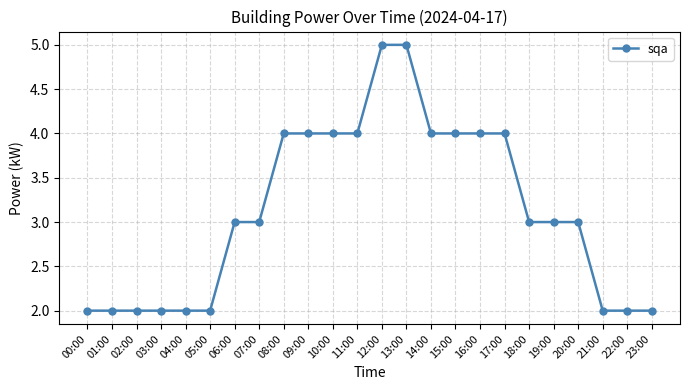

What is the minimum value shown in the chart?

2